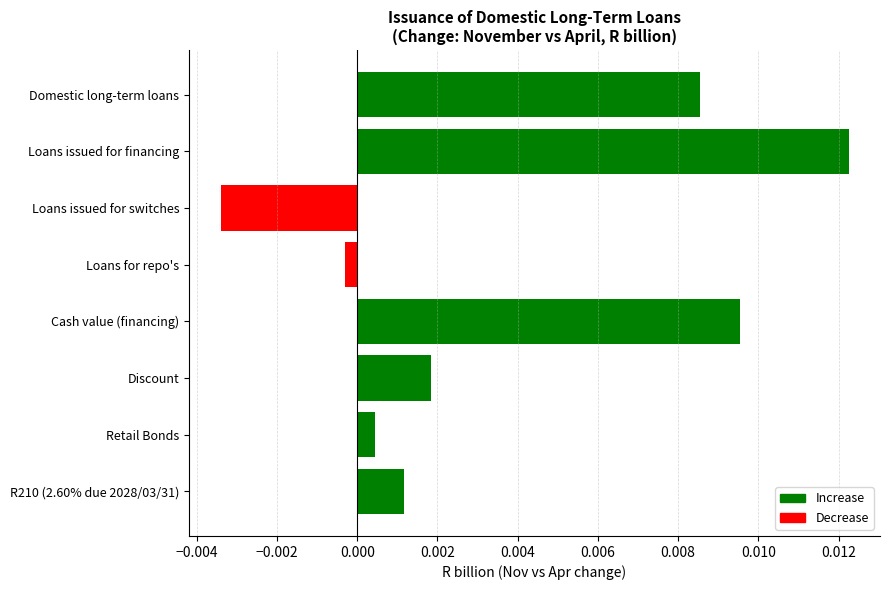

Are the bars horizontal?

Yes